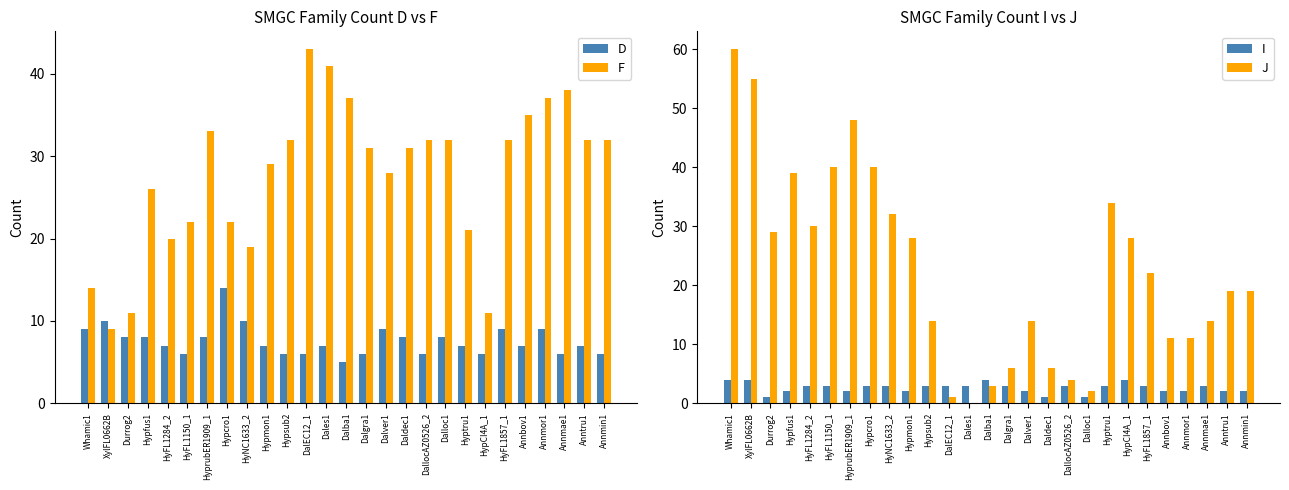

At which label does D reach its peak?

Hypcro1